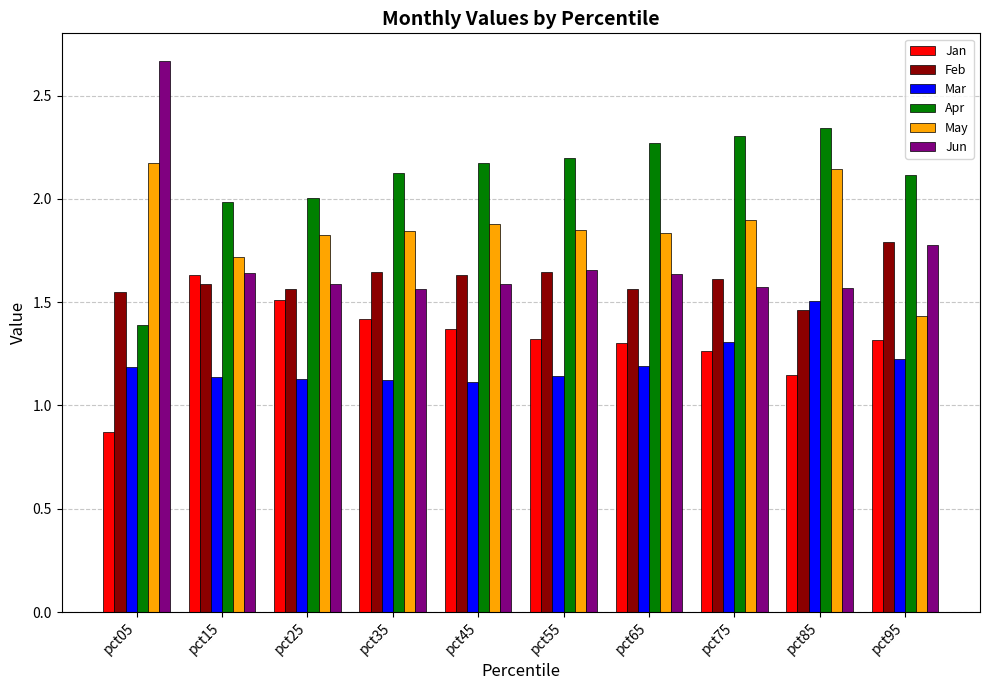

What is the difference between the Feb values at pct25 and pct85?

0.1